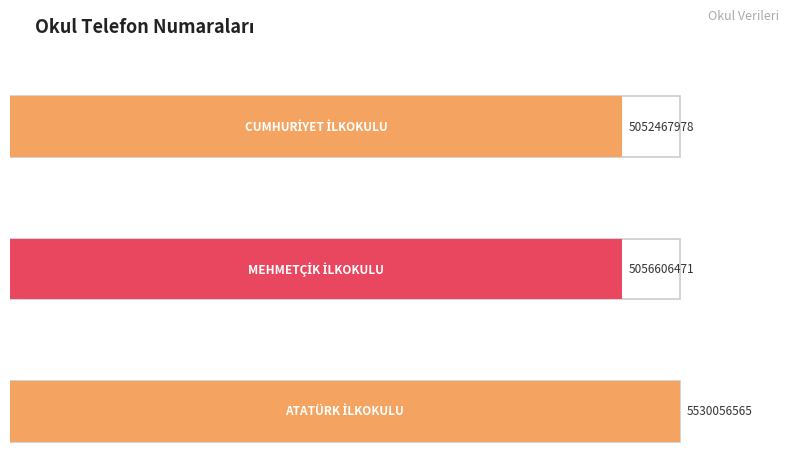

What is the maximum value shown in the chart?

5530056565